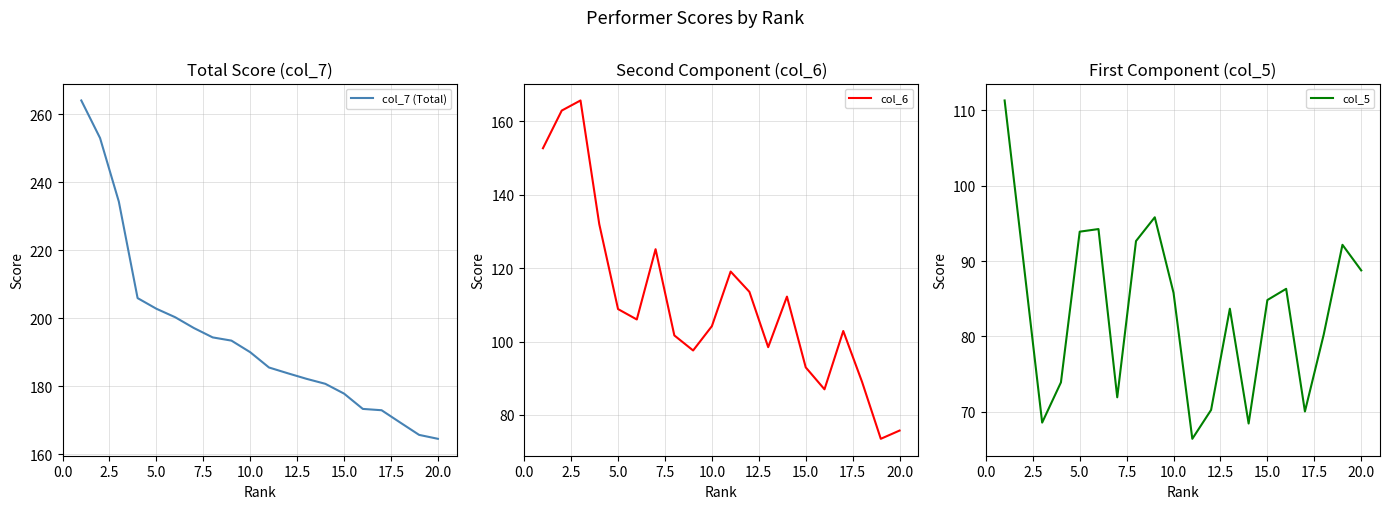

What is the maximum value for col_6?

165.7